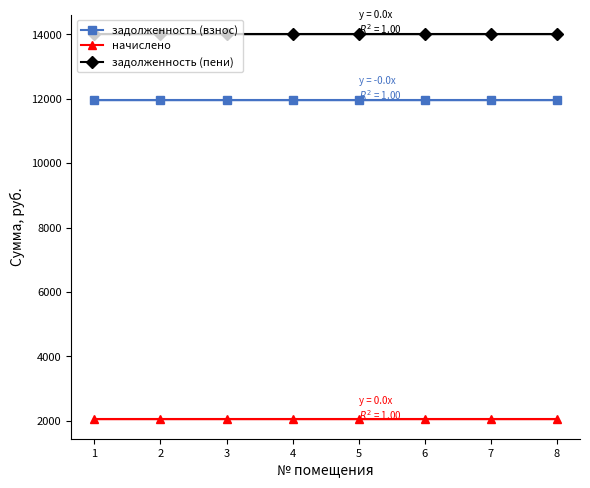

The задолженность (взнос) series shows 3359.1 at 5. True or false?

False